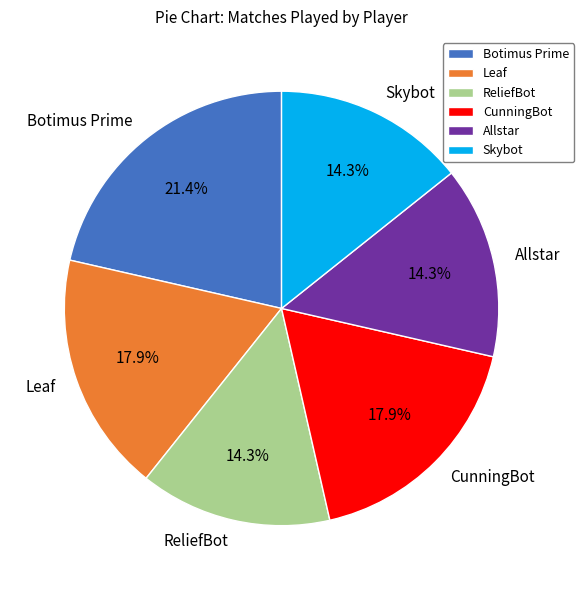

True or false: ReliefBot accounts for 4% of the total.

False